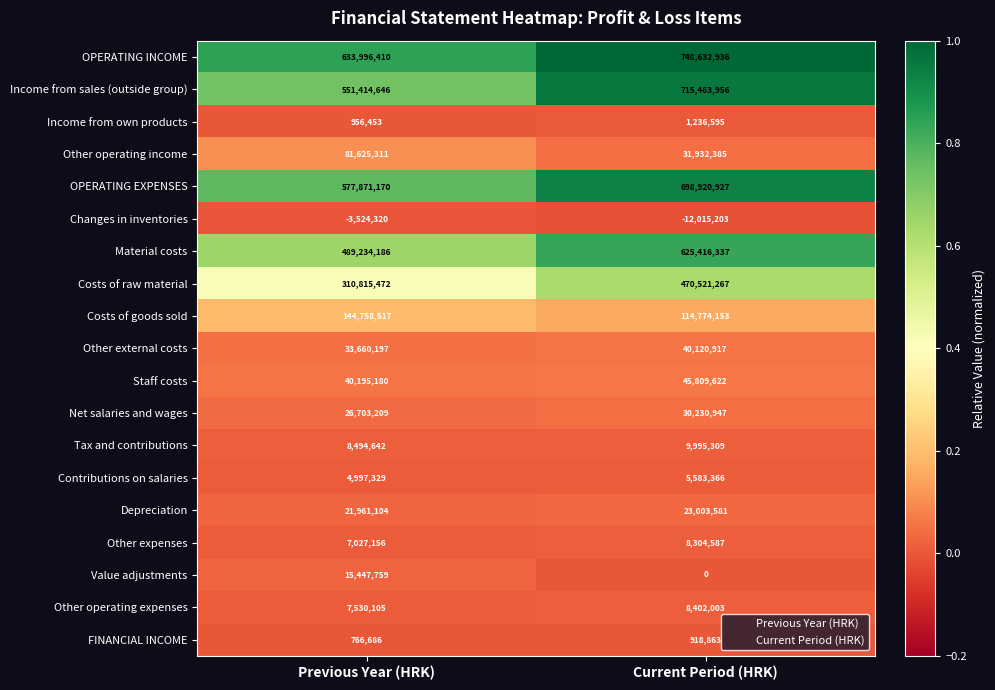

Which series has the widest spread of values?

Income from sales (outside group)